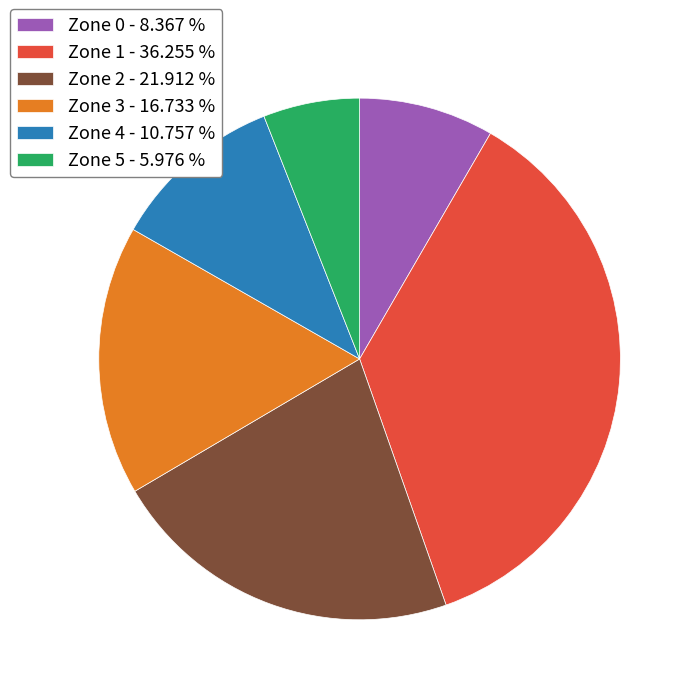

Do Zone 4 - 10.757 % and Zone 3 - 16.733 % together represent more than half of the pie?

No